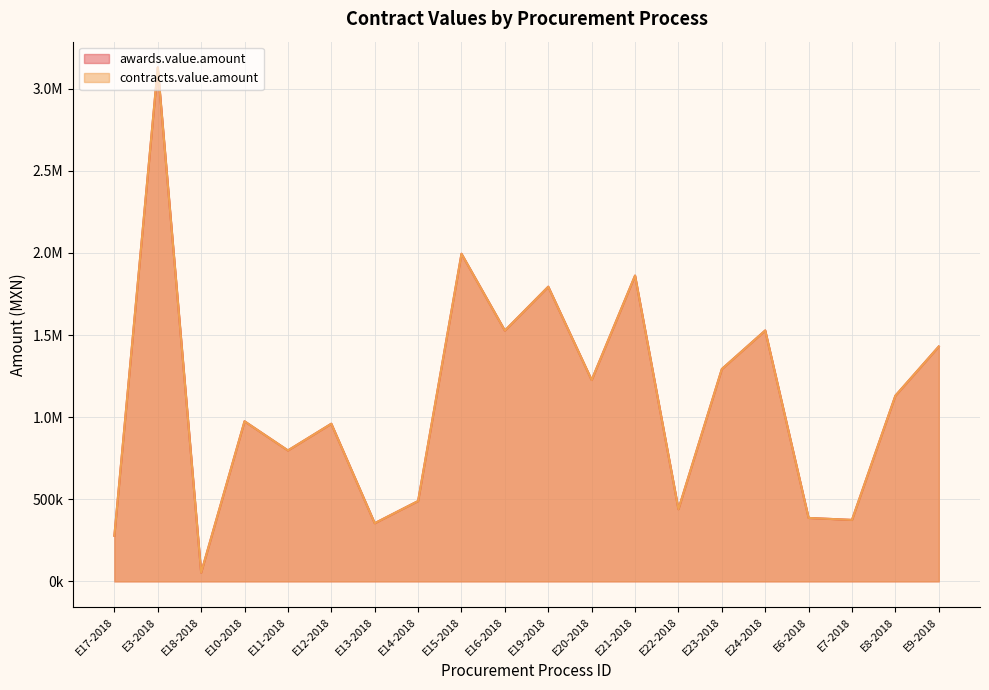

At which category is the sum across all series the highest?

E3-2018